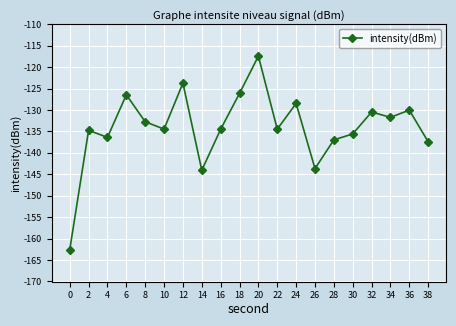

Reading left to right, list all the values displayed in this chart.

0=-162.6	2=-134.7	4=-136.4	6=-126.5	8=-132.7	10=-134.5	12=-123.7	14=-144.1	16=-134.5	18=-126.1	20=-117.4	22=-134.5	24=-128.5	26=-143.7	28=-137.0	30=-135.6	32=-130.5	34=-131.7	36=-130.0	38=-137.4